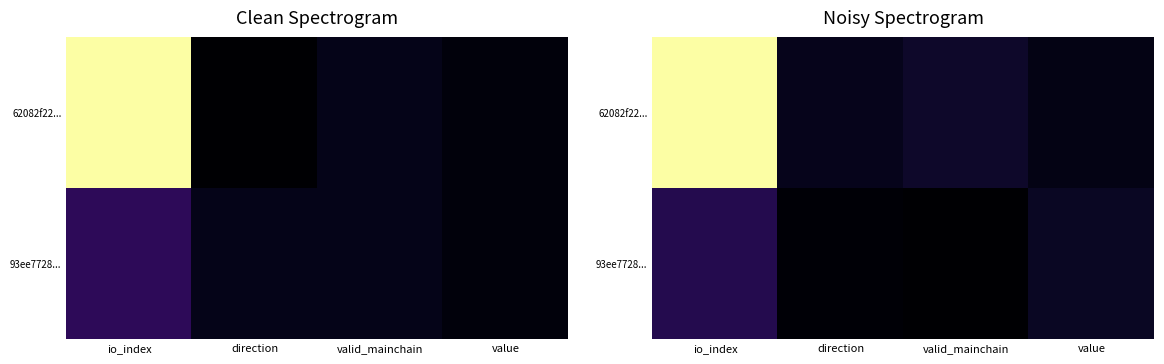

Is it true that 93ee7728... equals 0.1 at valid_mainchain?

False